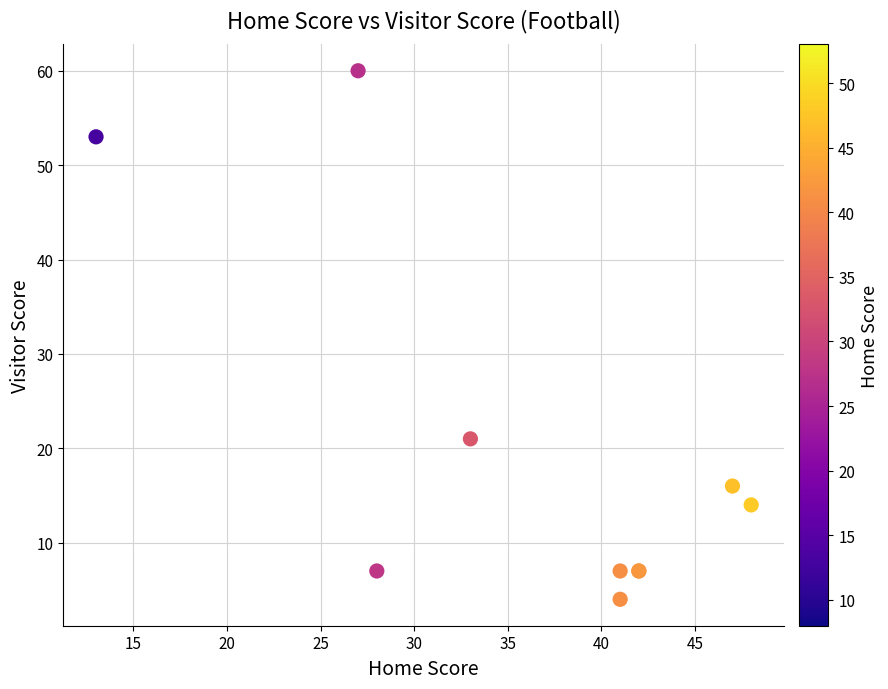

What Y value in the scatter plot is closest to 32?

21